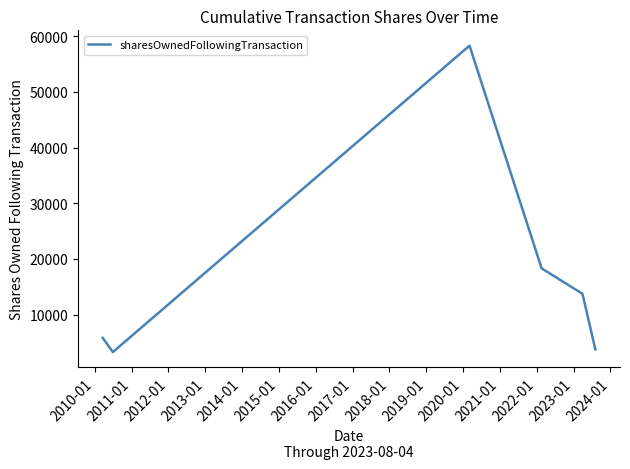

What is the maximum value shown in the chart?

58325